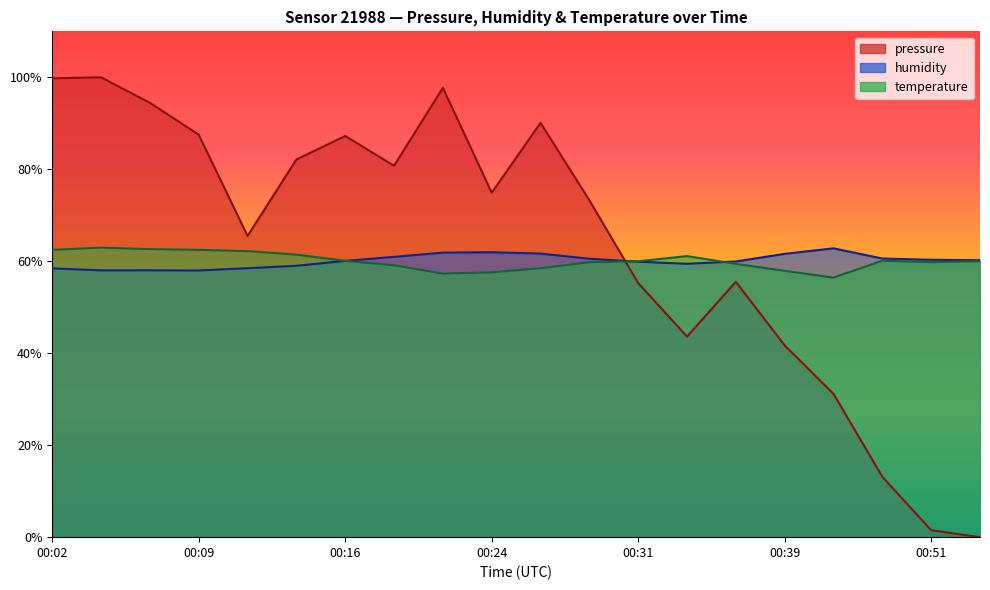

True or false: temperature and pressure intersect in this chart.

True